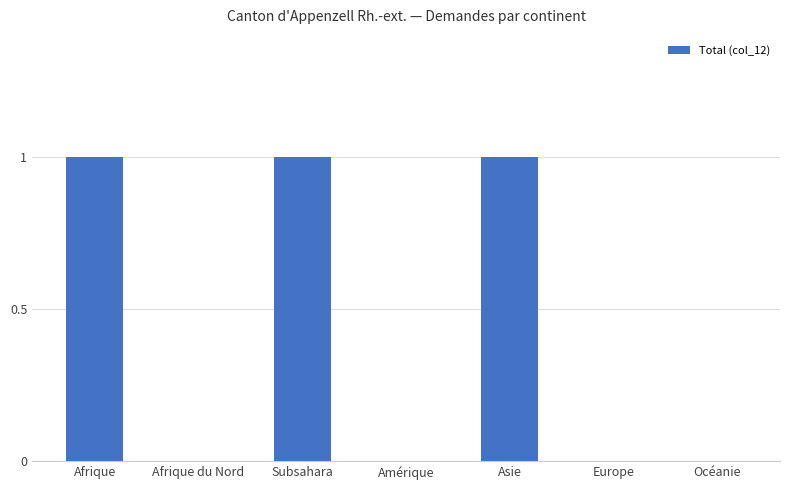

What value does the data have at Subsahara?

1